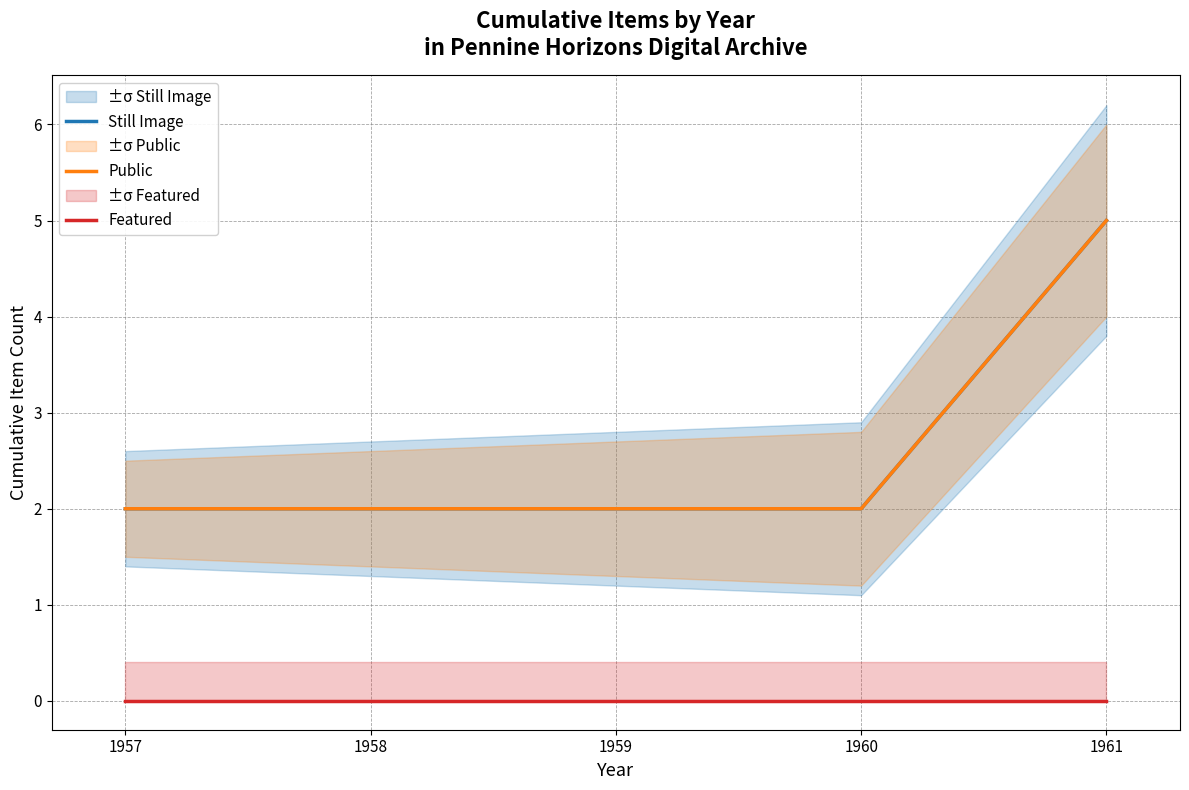

Rank the categories by Still Image value from lowest to highest.

1957, 1958, 1959, 1960, 1961